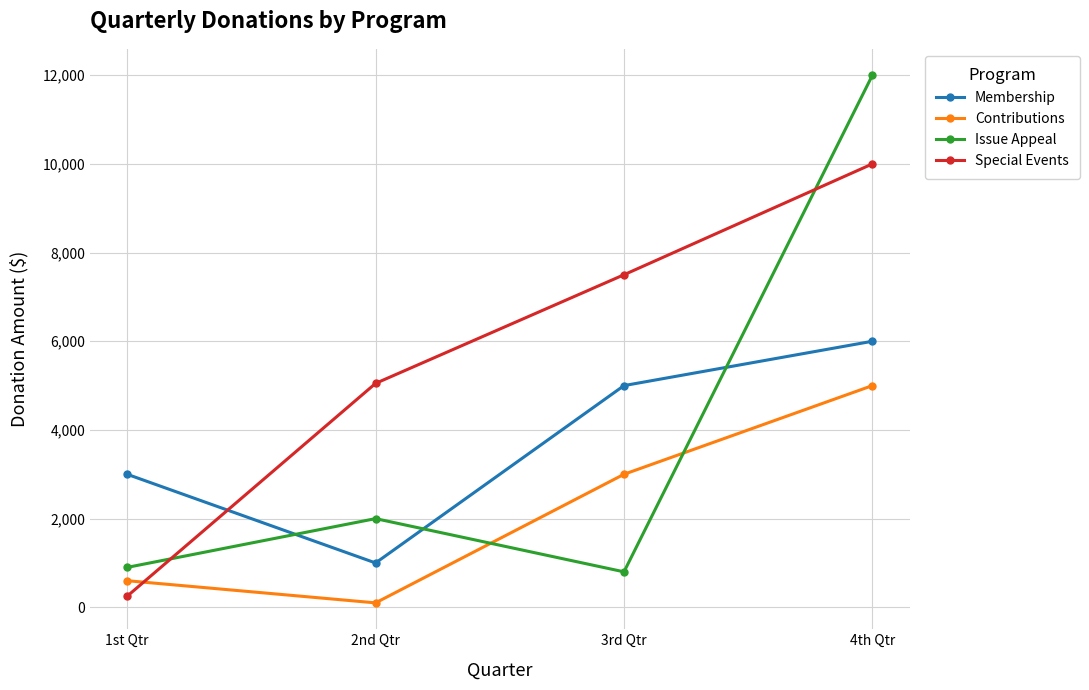

What are all the series names shown in the legend?

Membership, Contributions, Issue Appeal, Special Events